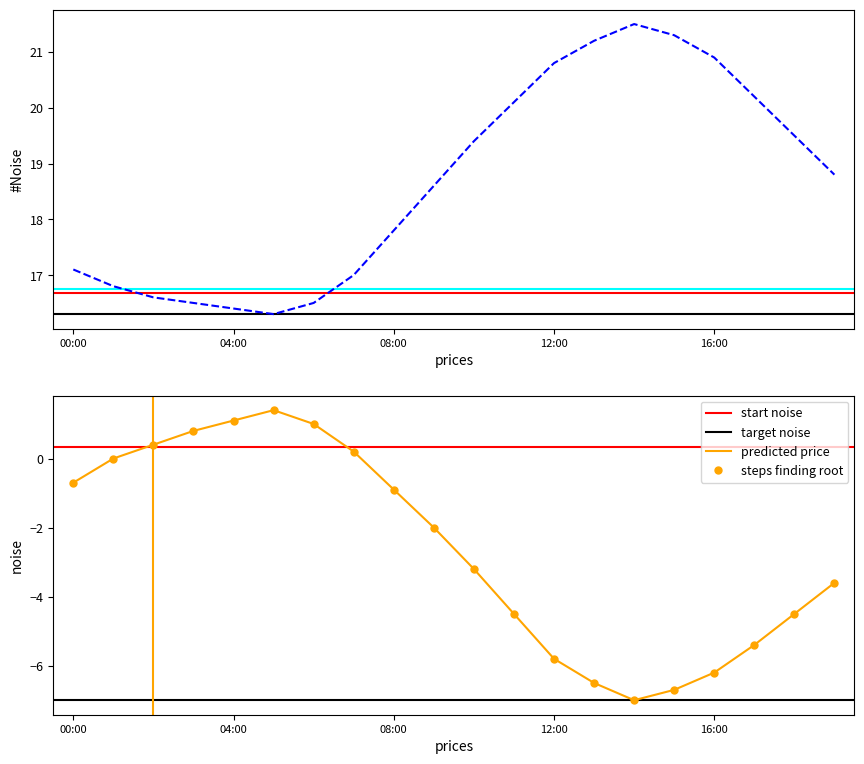

Read the humidity value at 15:00.

-6.7